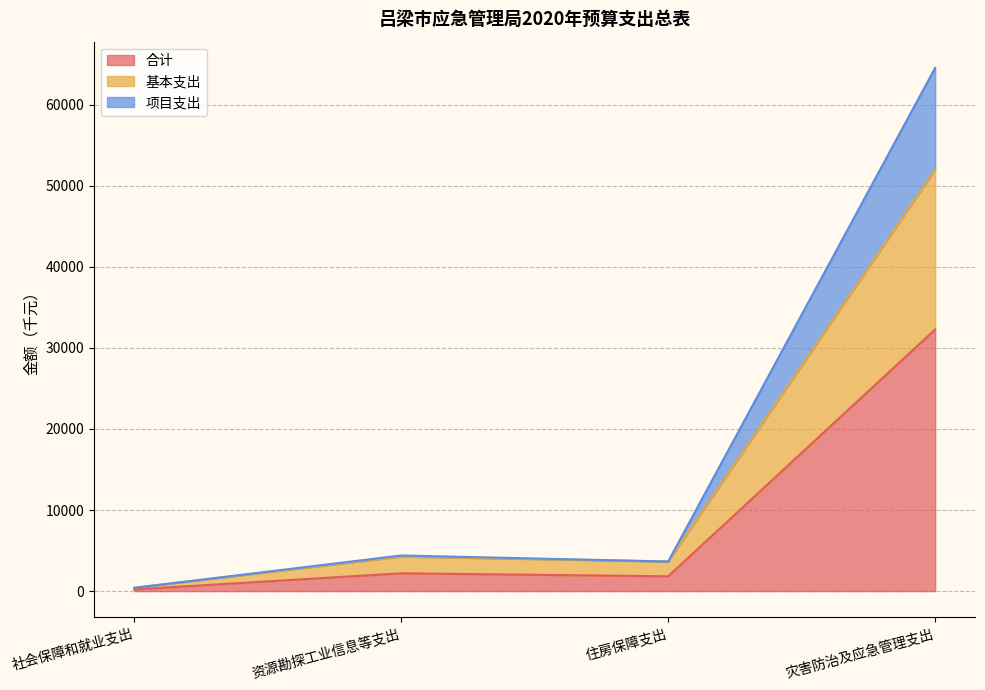

What is the total value across all series at 灾害防治及应急管理支出?

64538.7